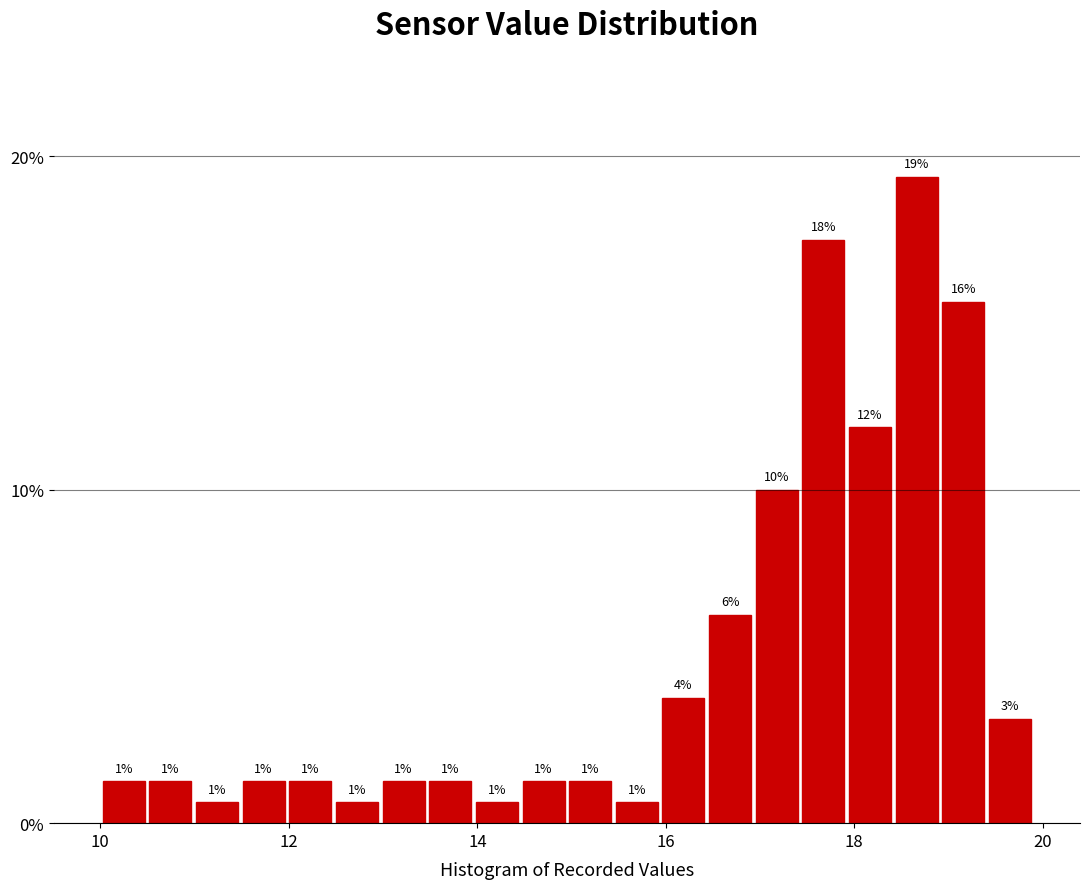

Around what value on the x-axis is the tallest bar? Give the approximate position of its centre, as read against the axis.

18.6